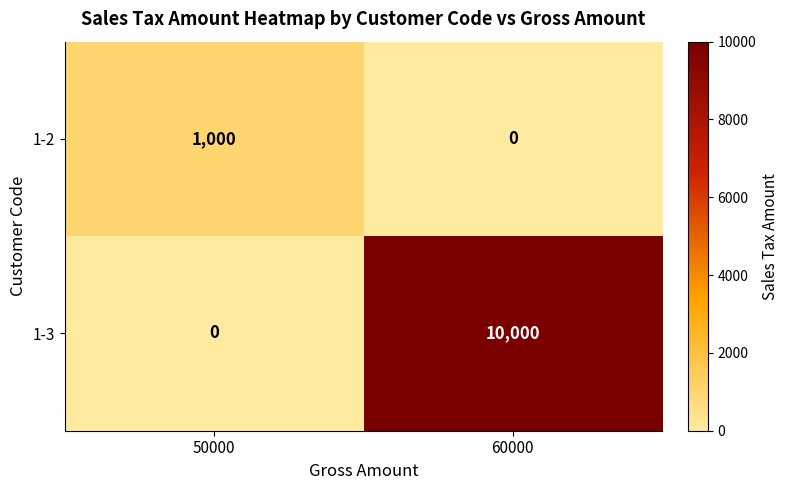

What is the average value of the 1-2 series?

500